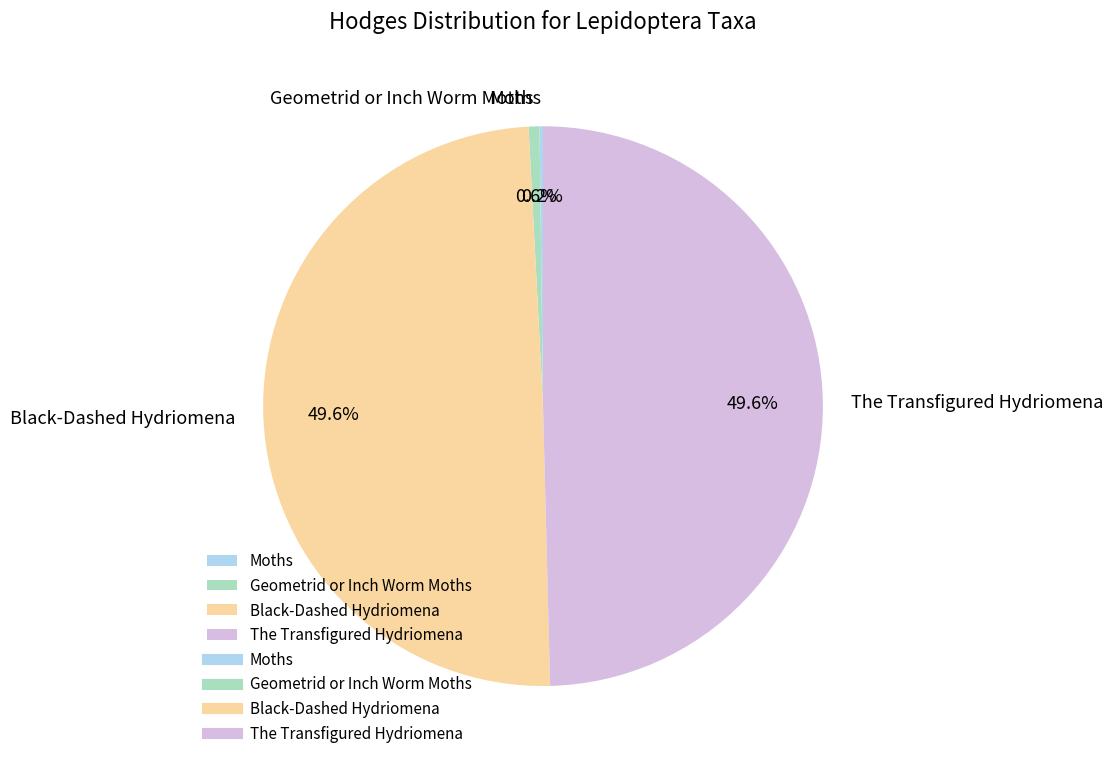

Is there any slice that represents more than half of the pie?

No